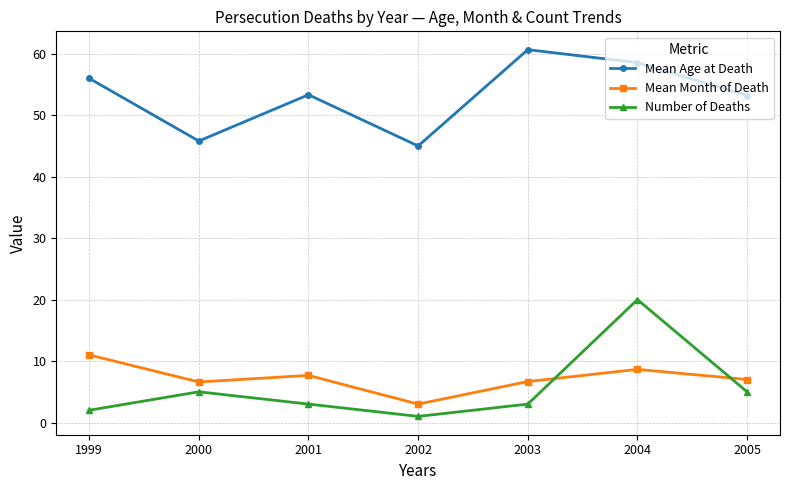

True or false: Mean Age at Death and Number of Deaths intersect in this chart.

False